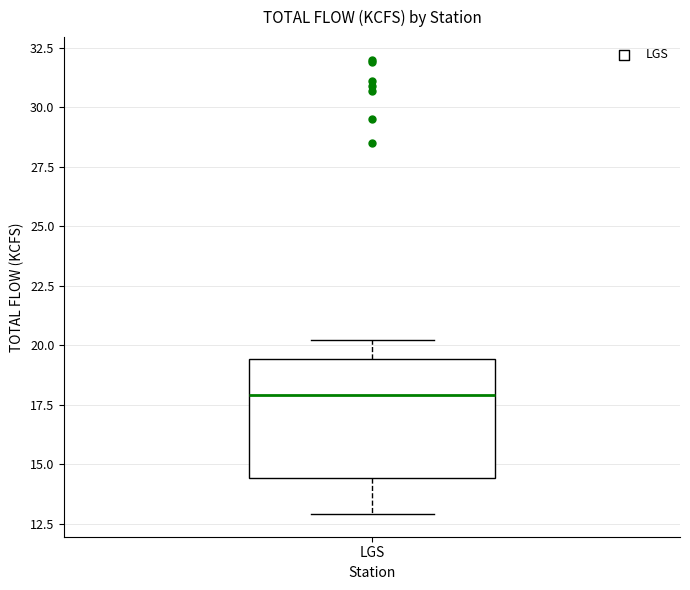

Read this box plot against the y-axis: the position of the median line, the range covered by the box, and the ends of both whiskers. The values are not printed on the chart, so give them approximately, as read against the axis.

median 18.0, box 14.5 to 19.5, whiskers 13.0 to 20.0